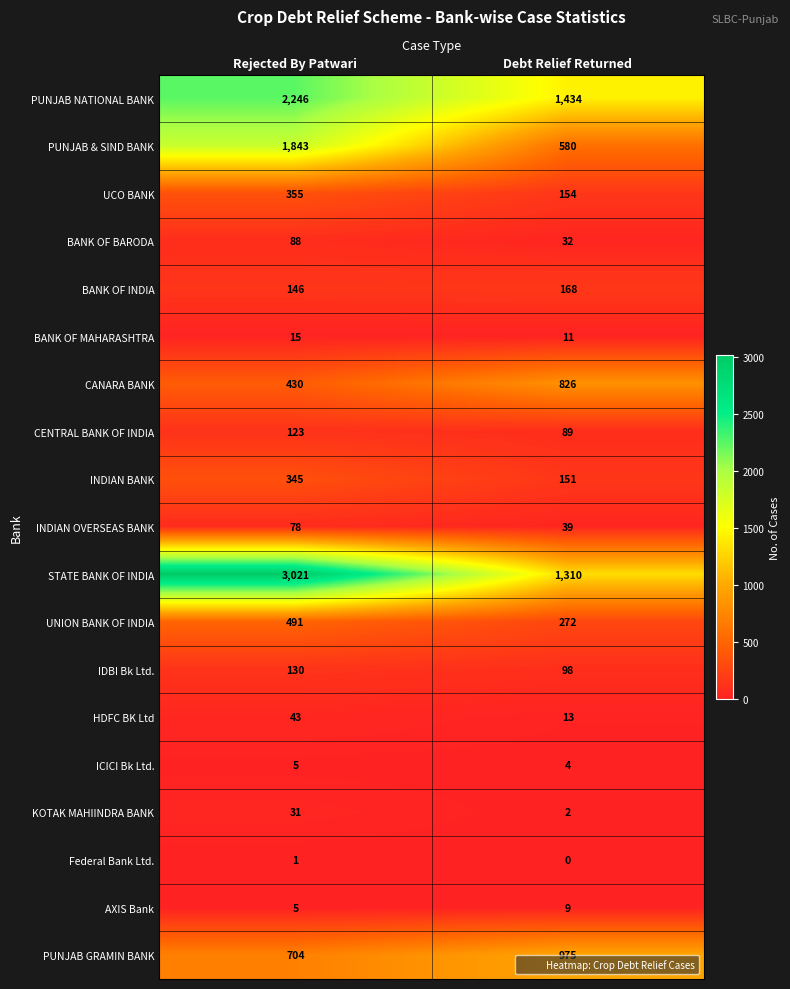

Which series has the widest spread of values?

STATE BANK OF INDIA